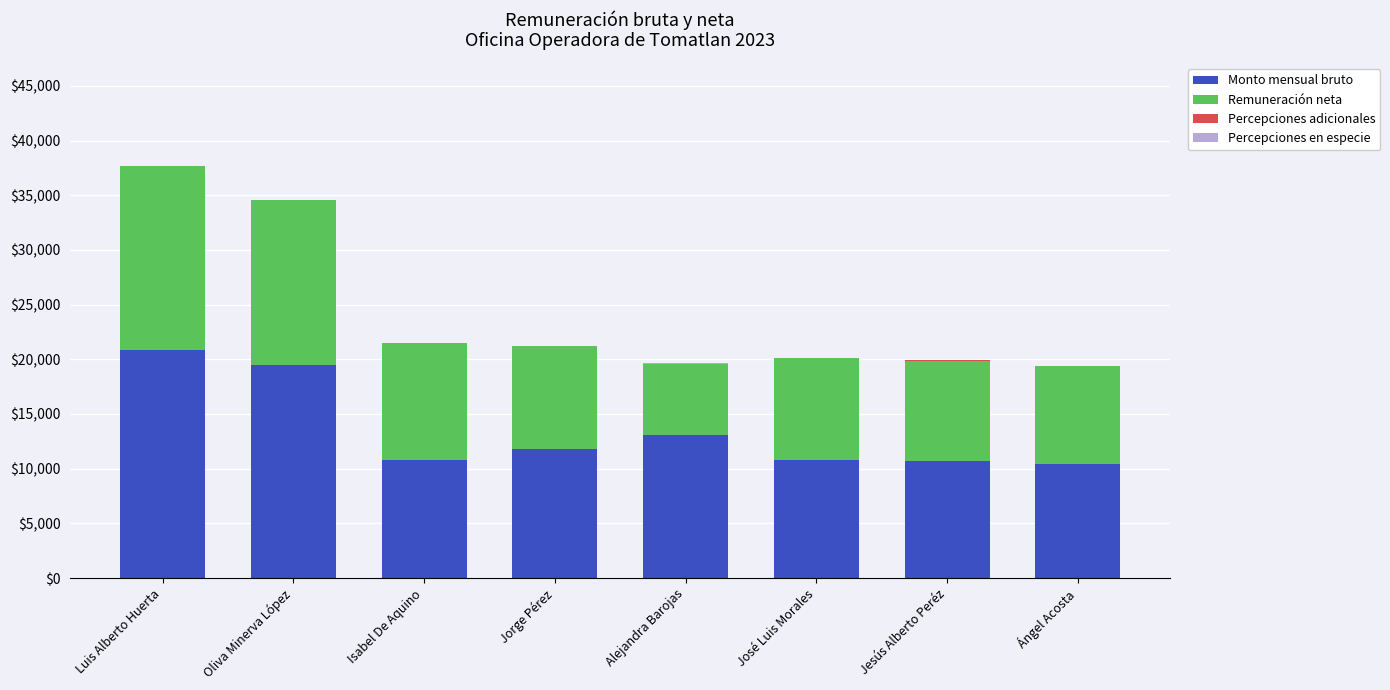

How many series are shown in this chart?

4